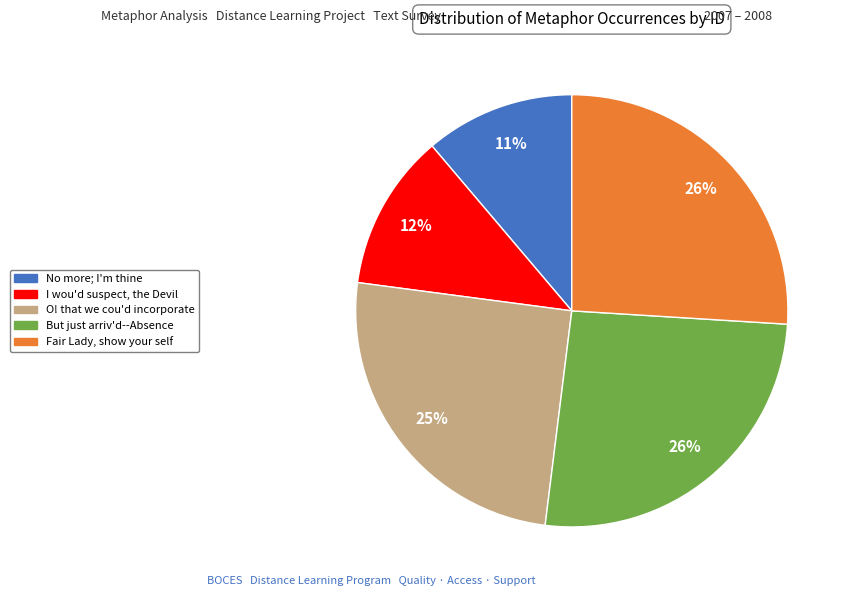

Does O! that we cou'd incorporate account for over 50% of the chart?

No